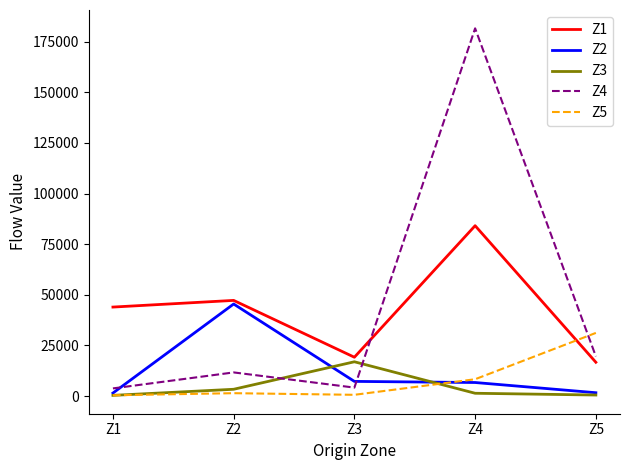

Which category has the highest value in the Z2 series?

Z2